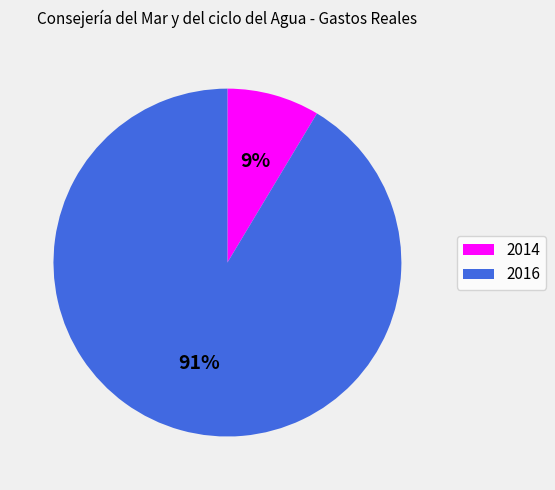

Count the number of slices in the pie.

2